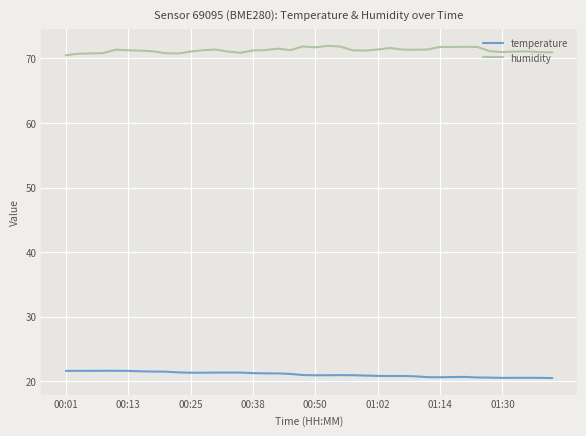

True or false: humidity and temperature intersect in this chart.

False